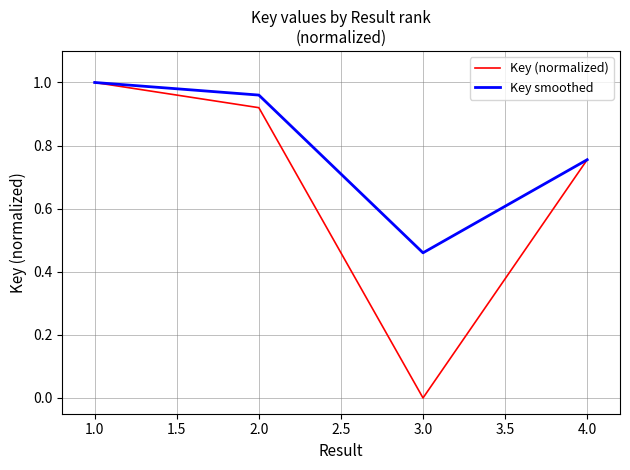

At which category does Key (normalized) reach its first local valley?

3.0